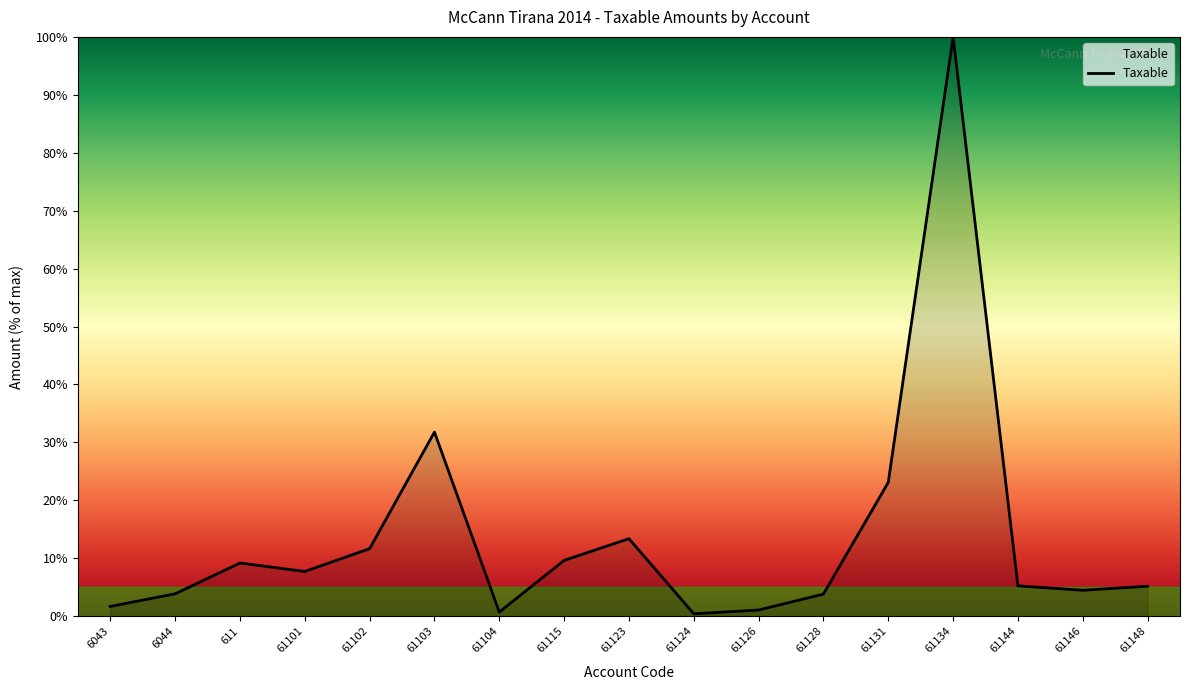

What is the difference between the maximum and minimum values?

99.6